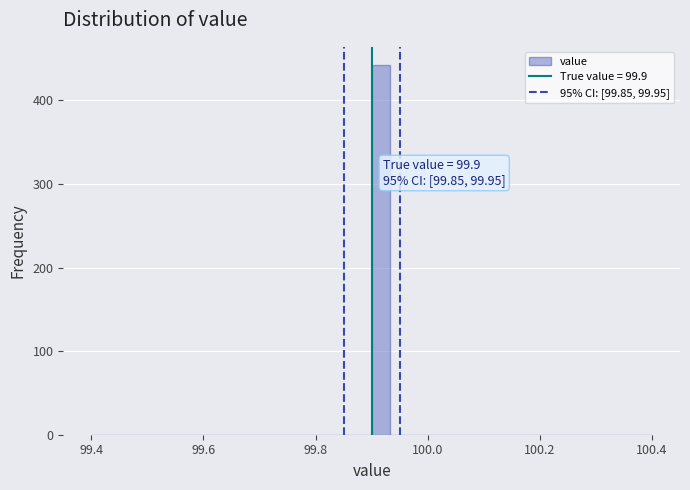

Read against the x-axis, roughly where is the centre of the tallest bar?

99.92